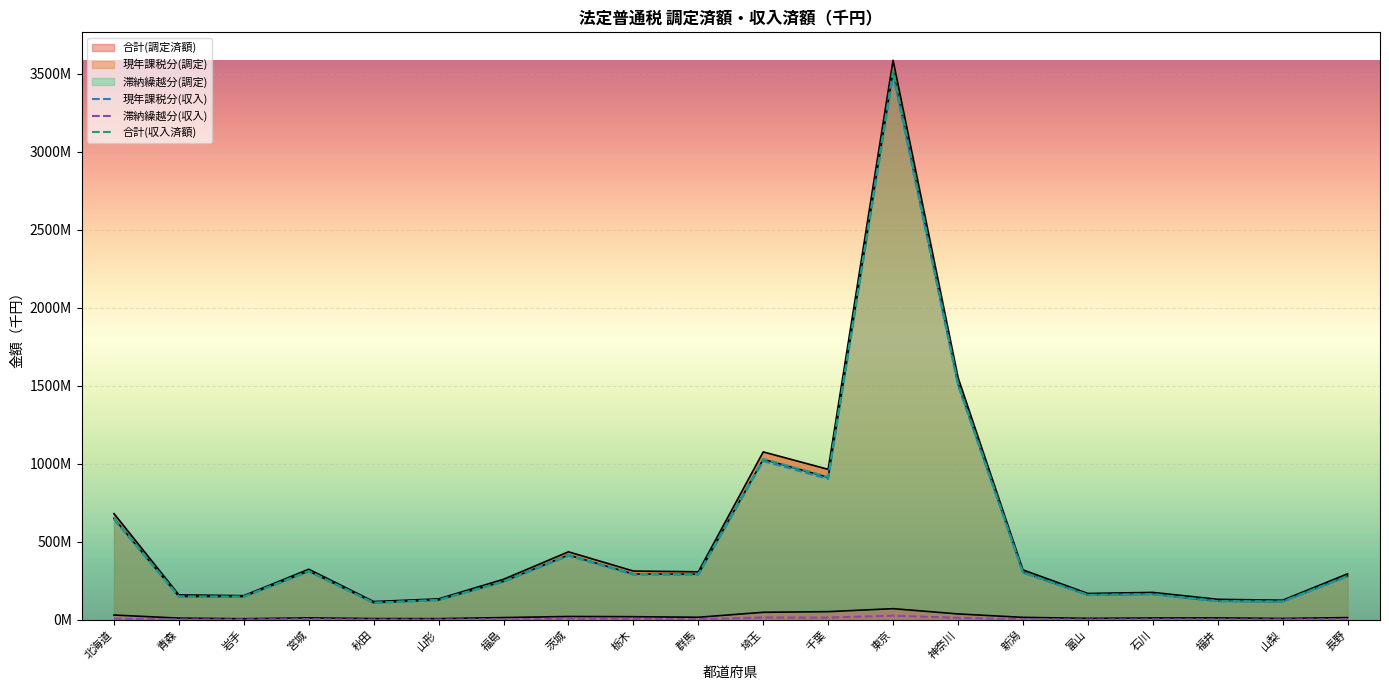

What is the value of the 滞納繰越分(調定) point at the 10th from the left?

15533123